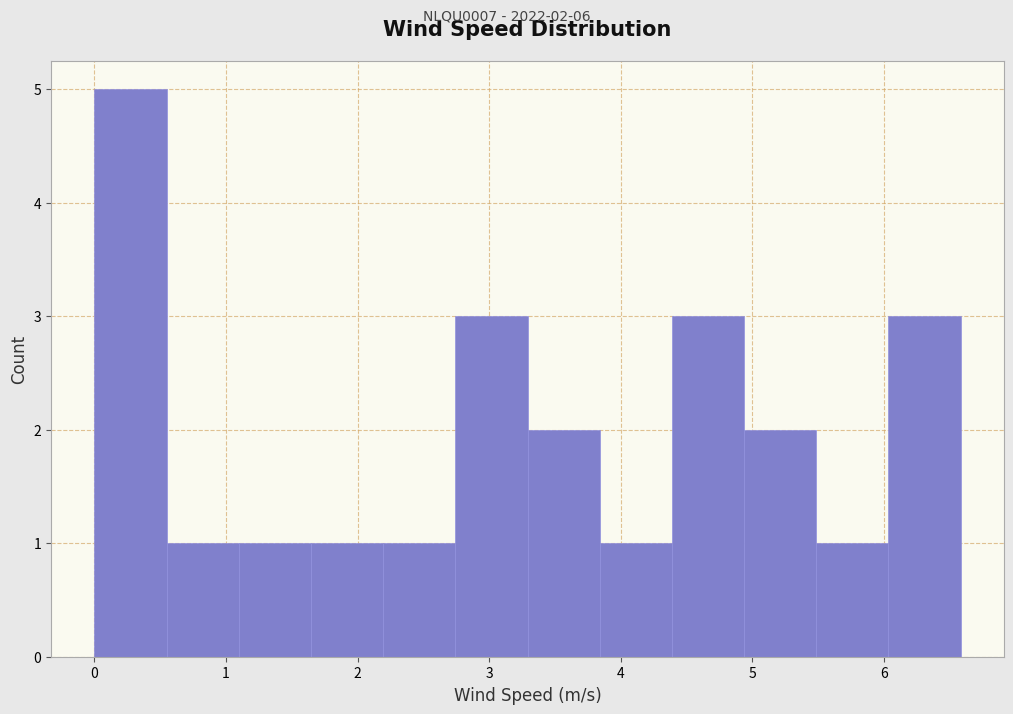

Over which range of the x-axis is the bar tallest?

0.0 to 0.5